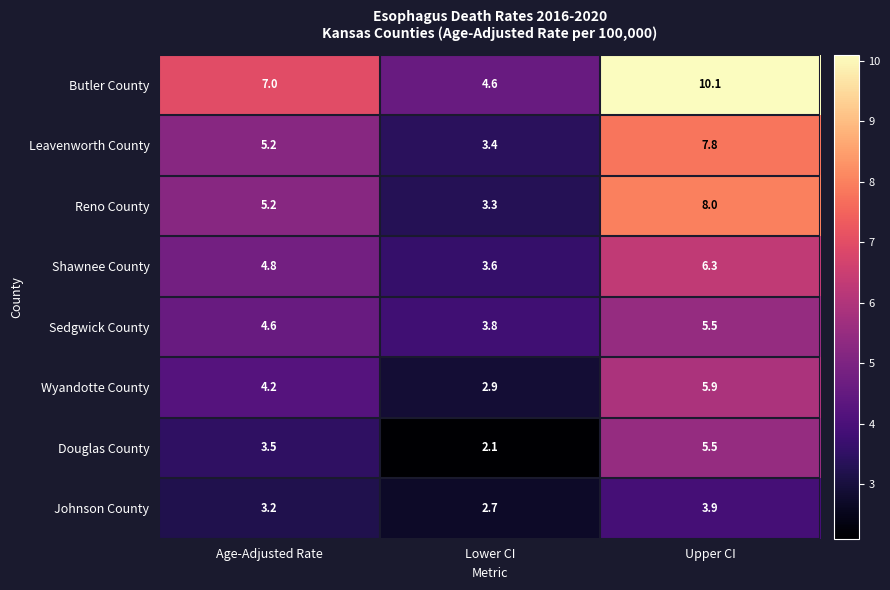

Is it true that Reno County equals 3.3 at Lower CI?

True